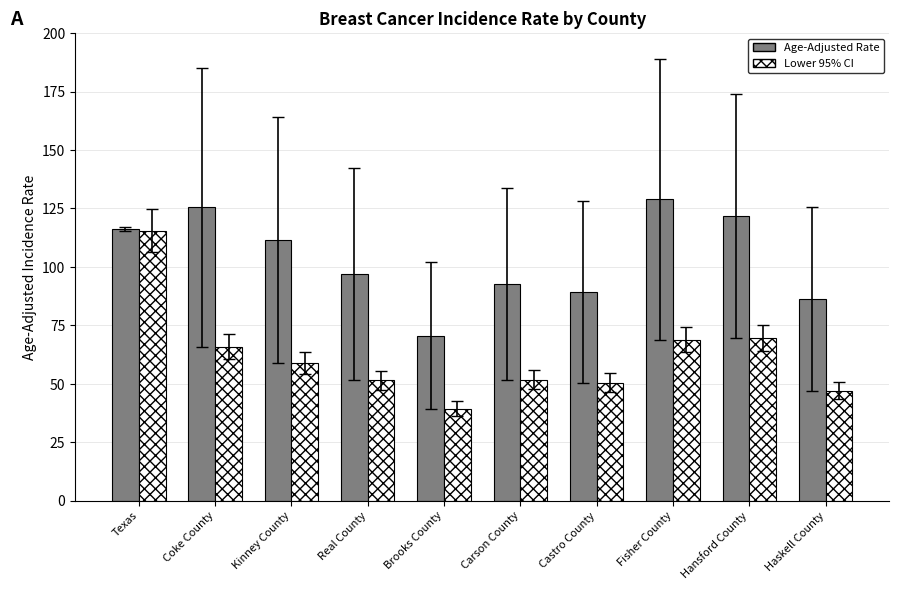

At how many categories does at least one series exceed 108?

5